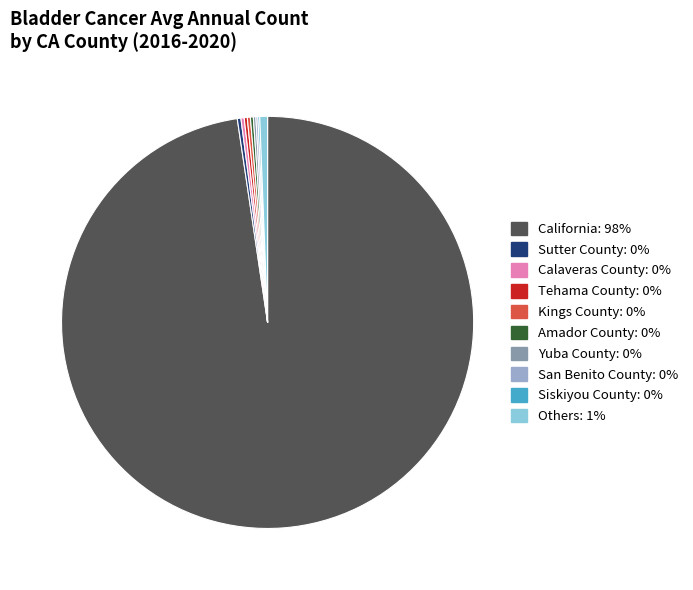

Is there any slice that represents more than half of the pie?

Yes